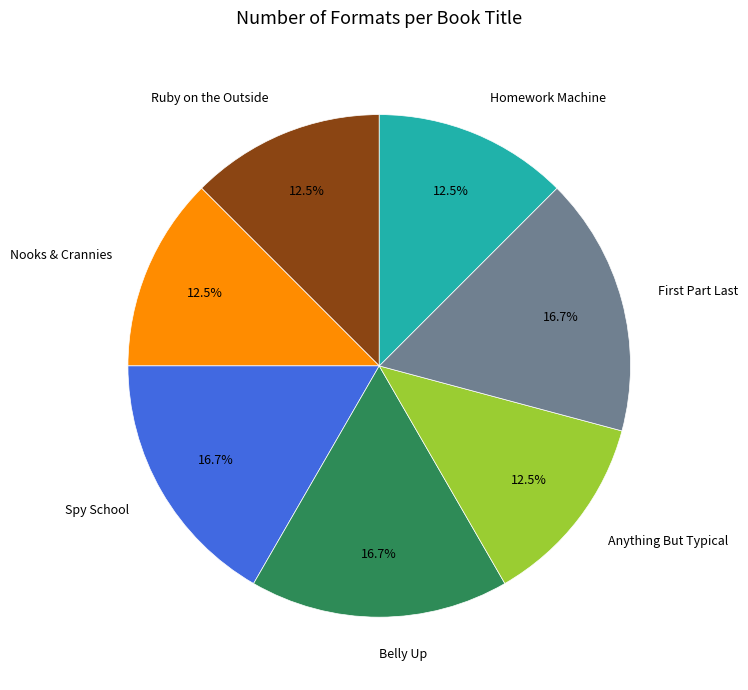

Count the number of slices in the pie.

7